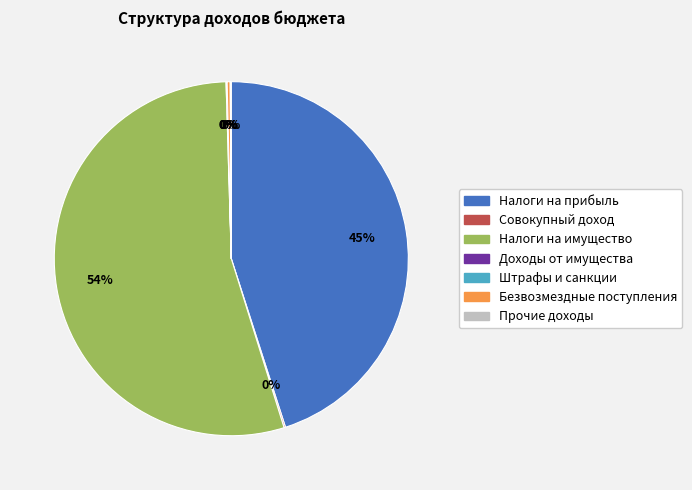

Is there a majority slice in this chart?

Yes